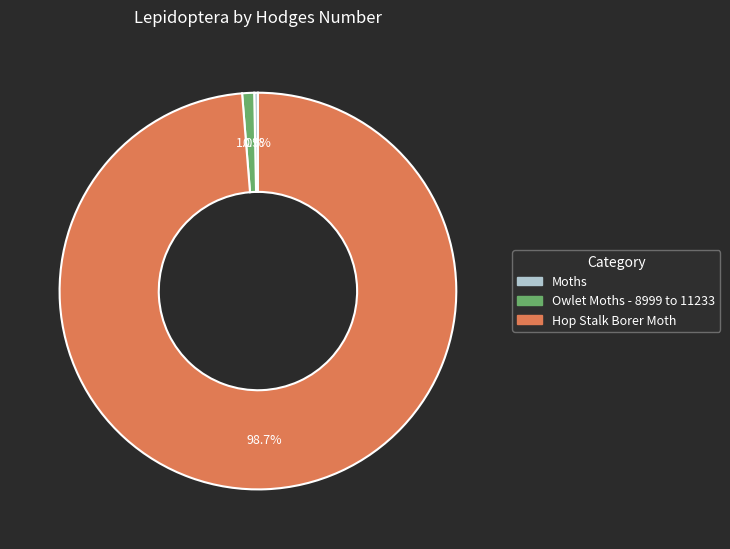

What is the majority slice?

Hop Stalk Borer Moth